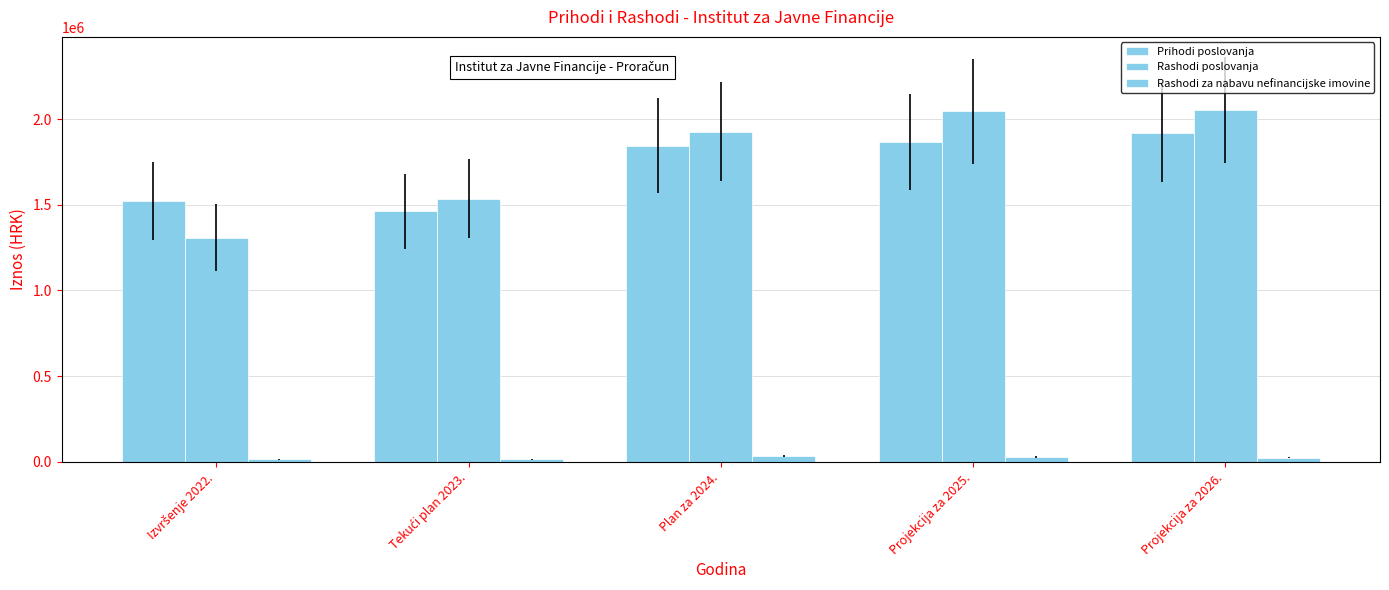

Which series has the largest total across all categories?

Rashodi poslovanja